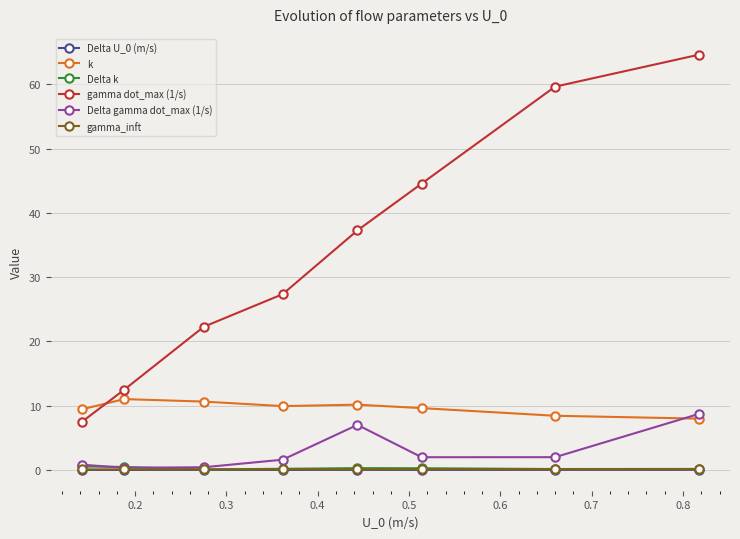

What is the maximum value for Delta k?

0.5